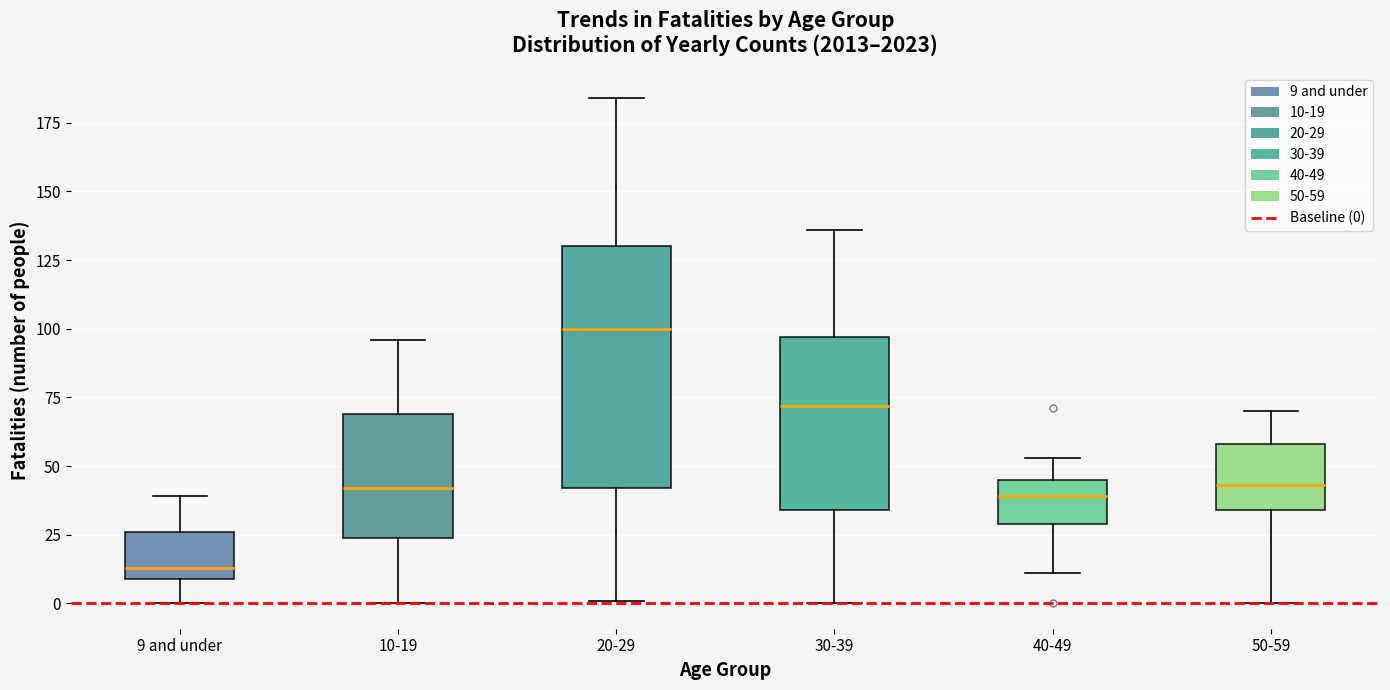

Comparing the boxes themselves (not the whiskers), which one is the tallest?

20-29